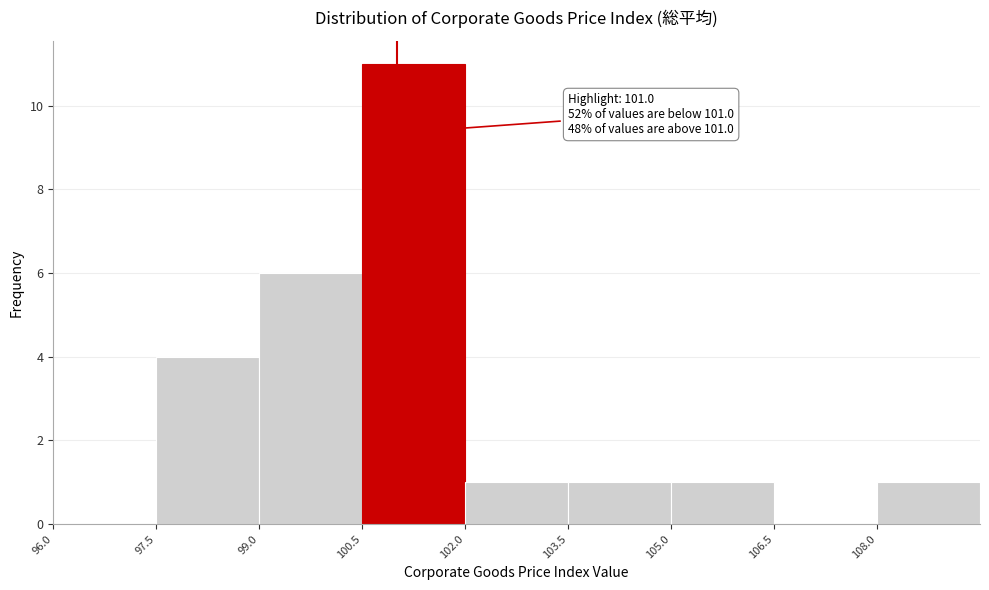

Which range on the x-axis has the tallest bar?

100.5 to 102.0